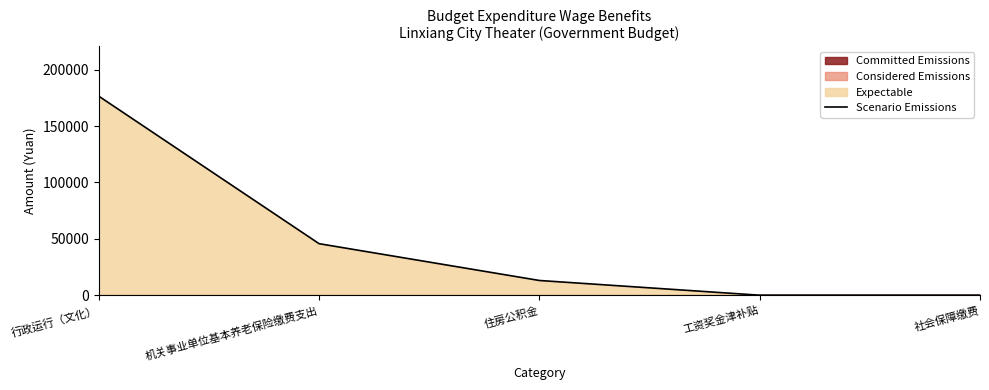

Reading left to right, transcribe all the data shown in this chart.

176455.1	45682.6	13052.2	0.0	0.0